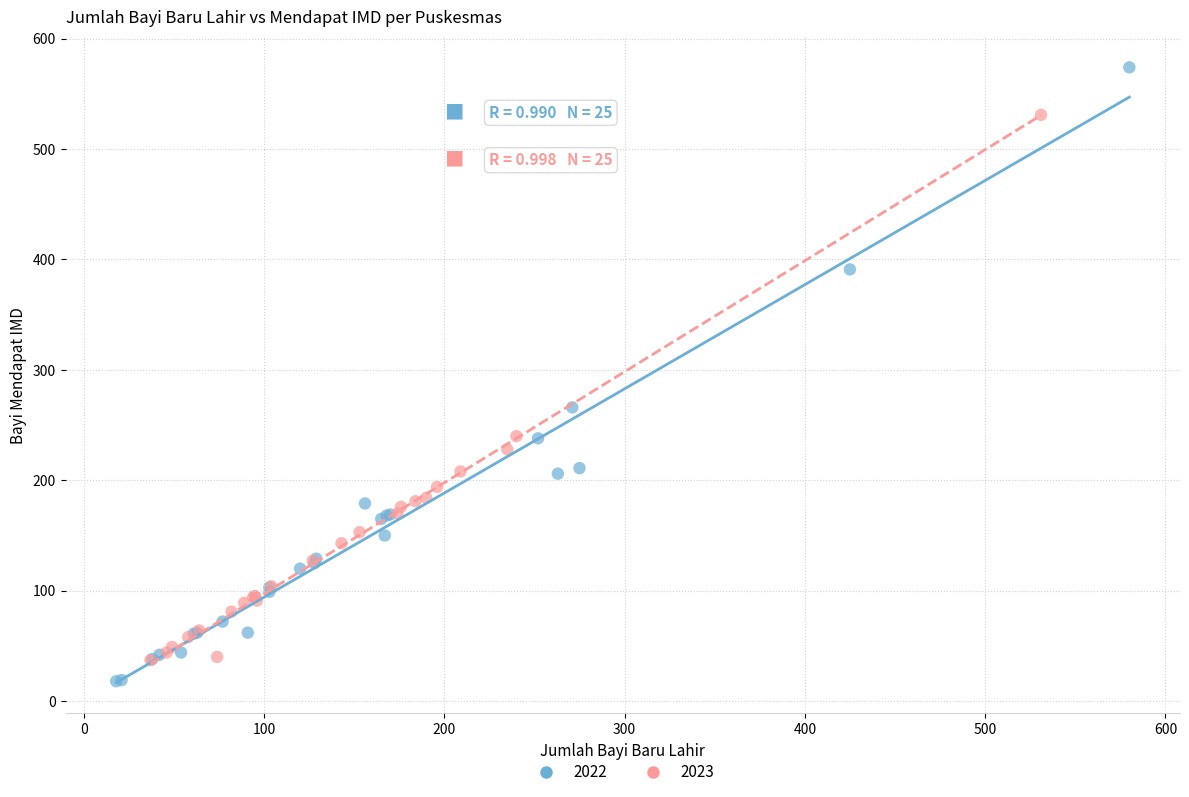

What are all the series names shown in the legend?

2022, 2023